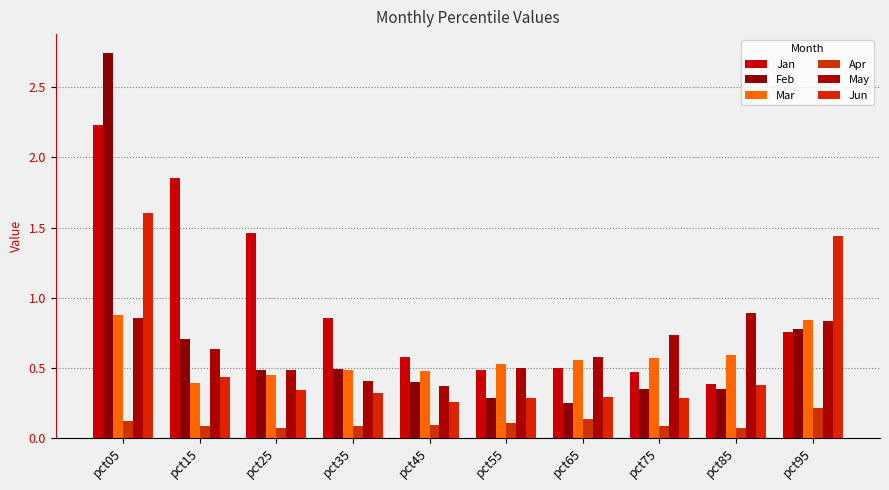

Count the Jun values in the range 0 to 1.

8